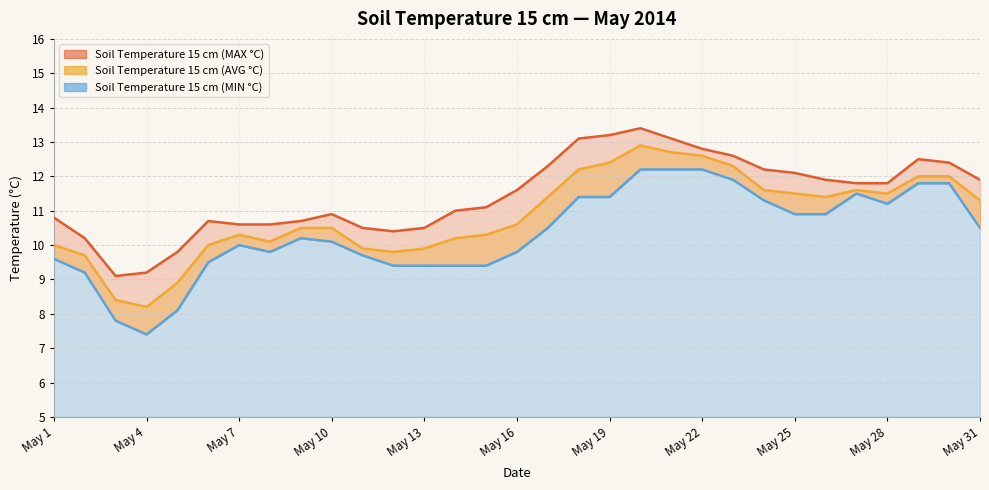

How many values in the Soil Temperature 15 cm (AVG °C) series exceed 10?

22